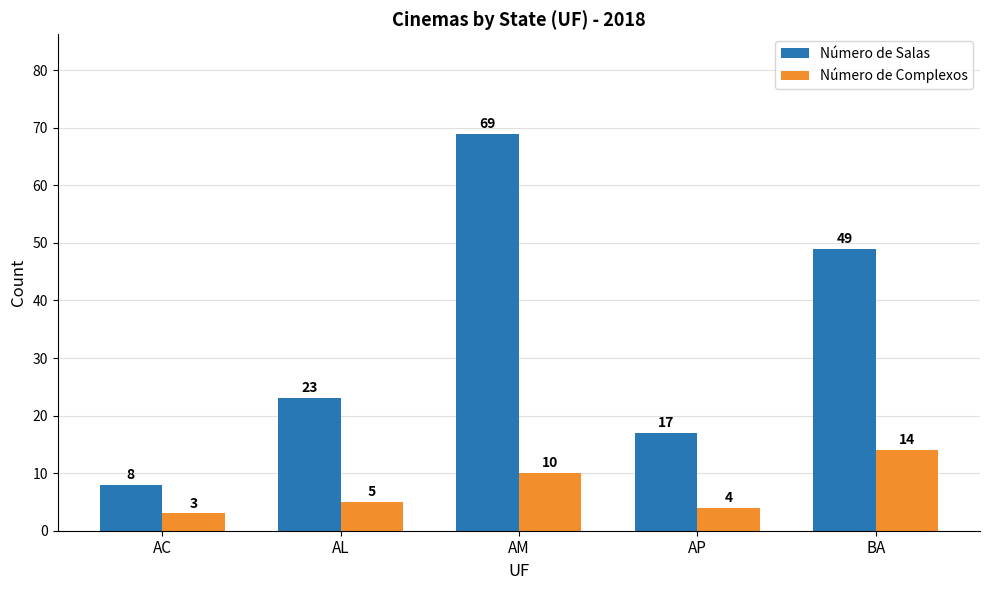

At which category does the chart reach its minimum across all series?

AC